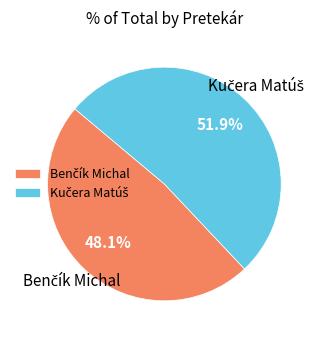

Is there any slice that represents more than half of the pie?

Yes